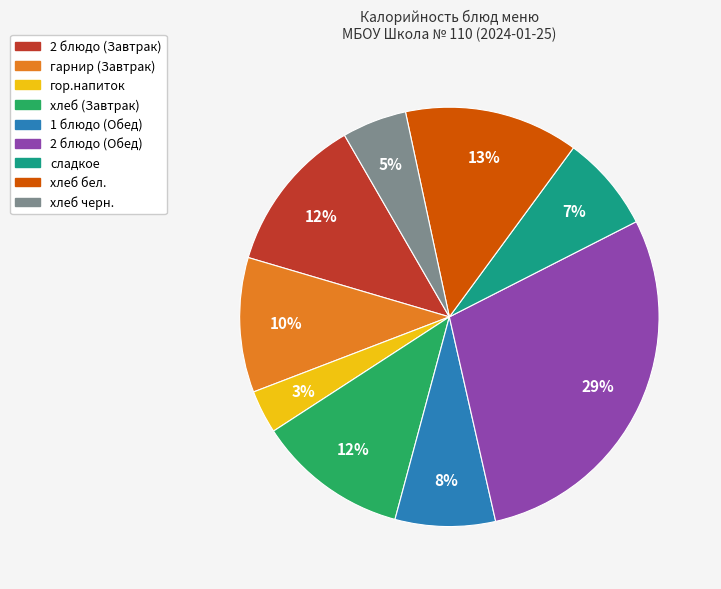

Is it true that хлеб черн. is 5% of the pie?

True